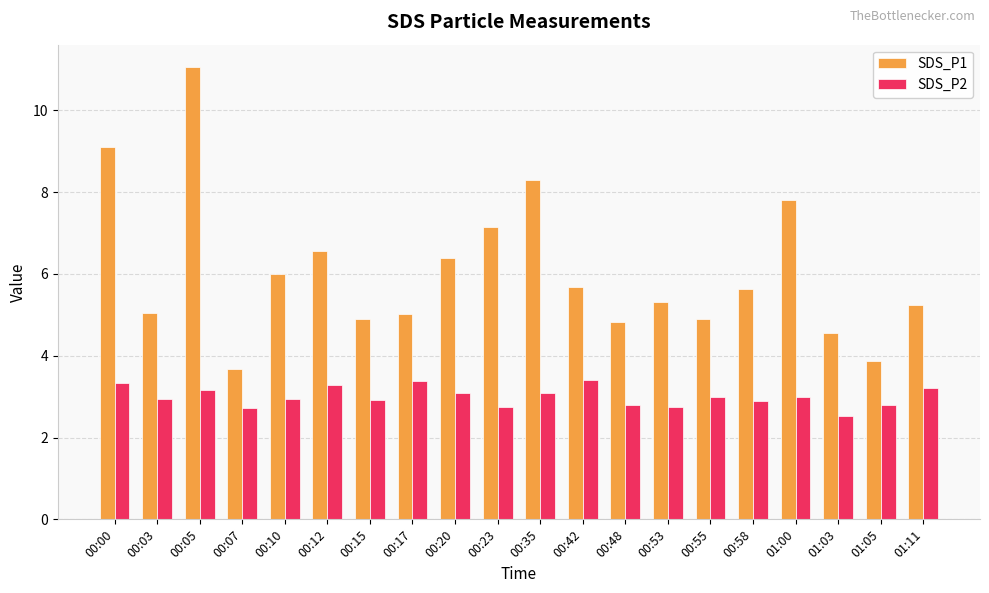

What is the spread (max minus min) of values at 00:20?

3.3